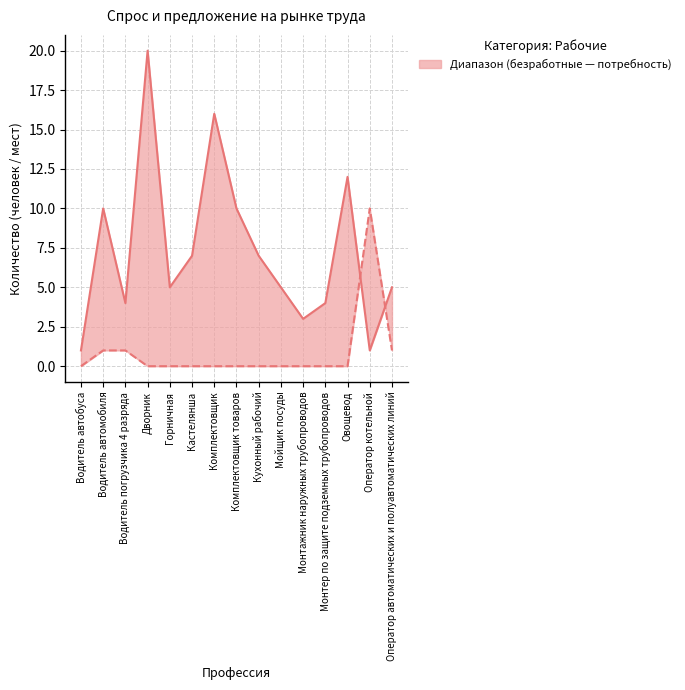

What is the difference between the maximum and minimum values in the Безработные граждане series?

10